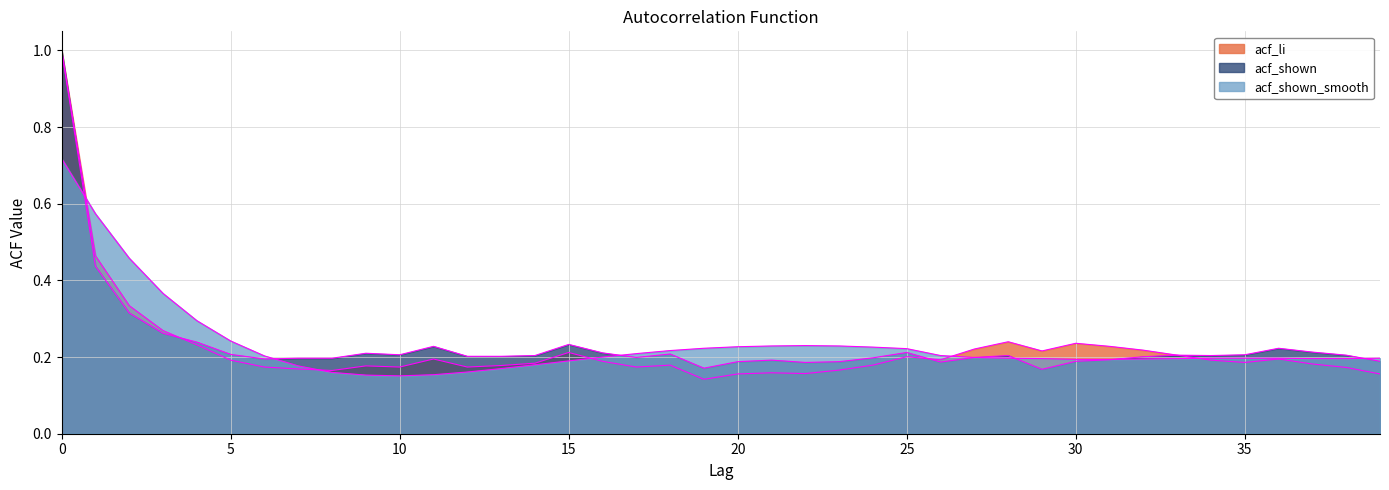

List the series in order of their peak value, lowest first.

acf_shown_smooth, acf_li, acf_shown